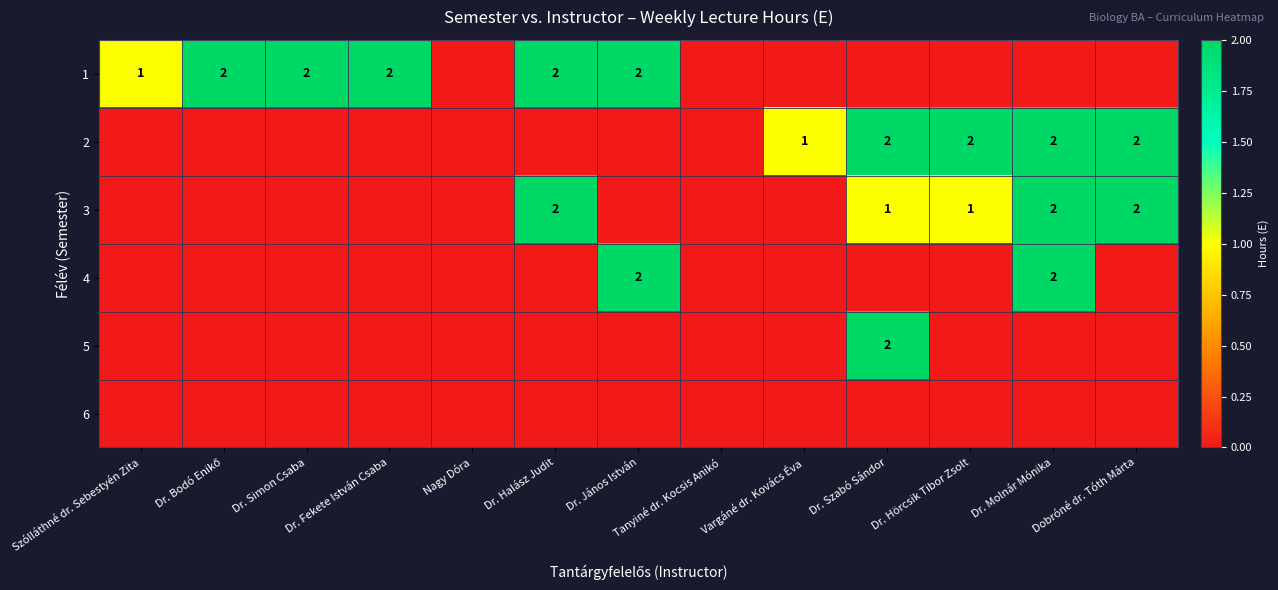

Which label corresponds to the smallest value in the chart?

Nagy Dóra